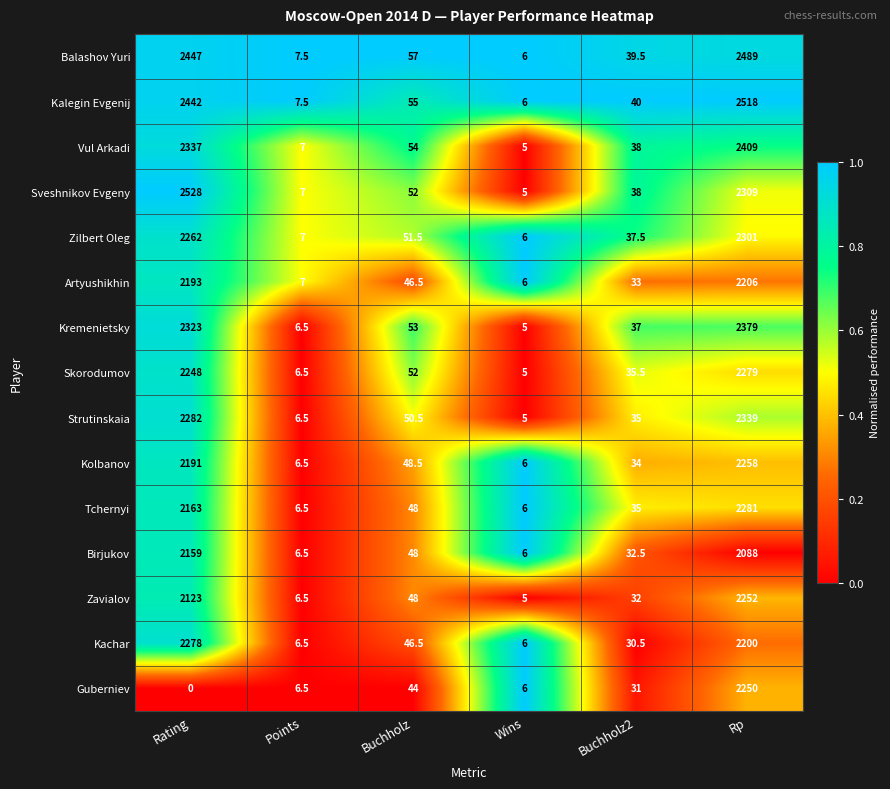

At which category is the sum across all series the highest?

Rp